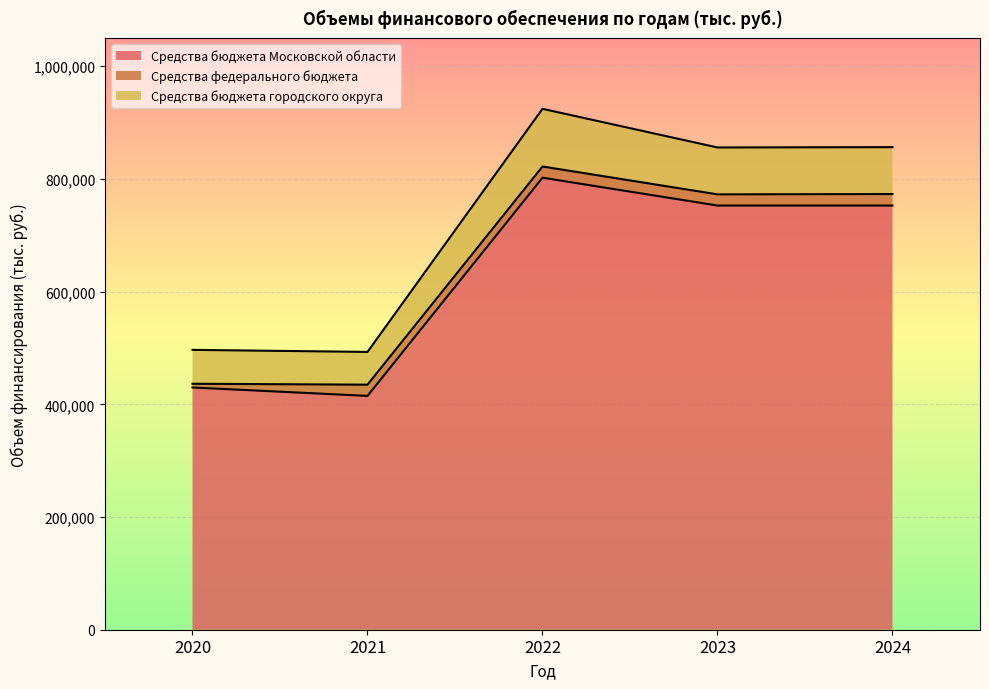

What is the greatest value displayed?

802188.0